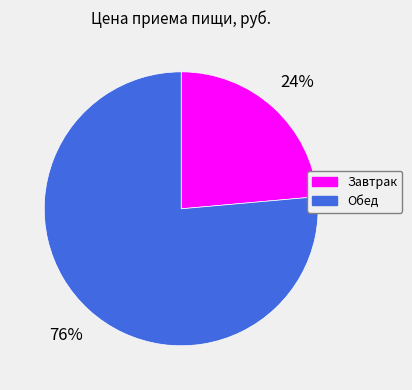

How many slices are in this pie chart?

2